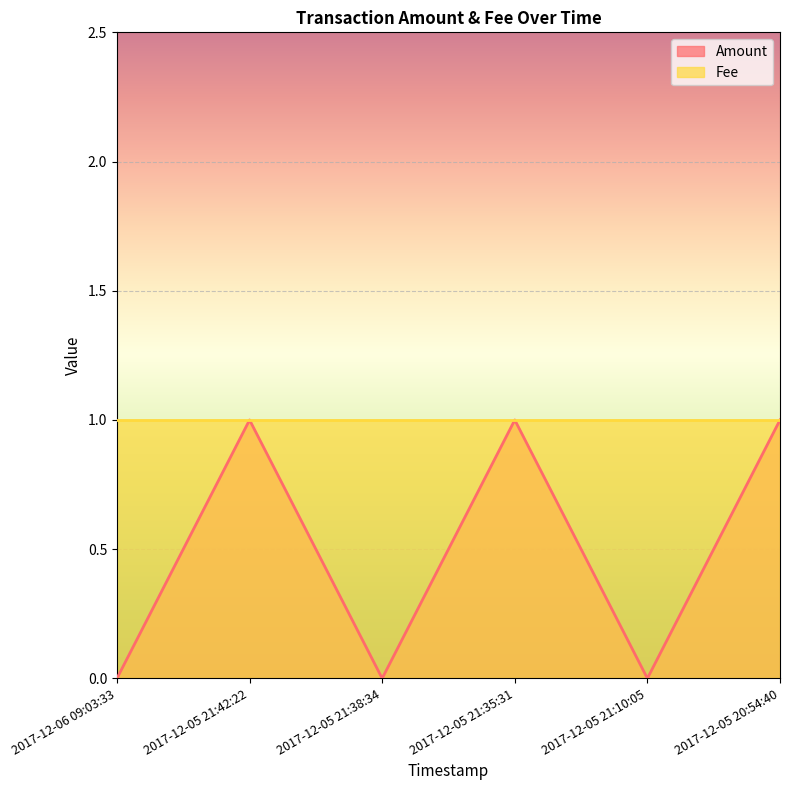

What position from the left is 2017-12-05 20:54:40?

6